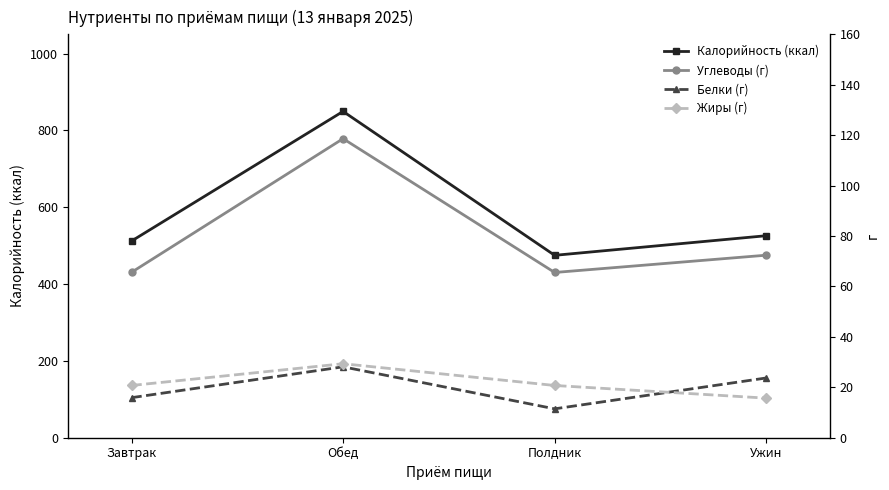

What is the sum of all Калорийность (ккал) values?

2361.9